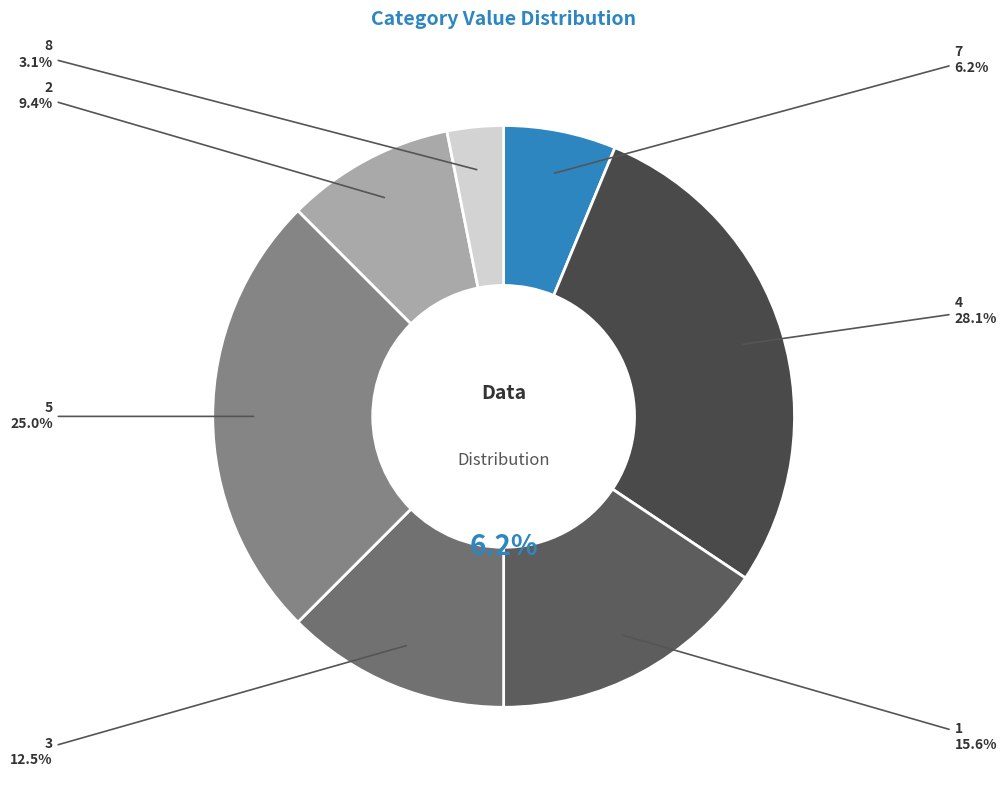

To the nearest percent, what is the difference between the largest and smallest slice percentages?

25%